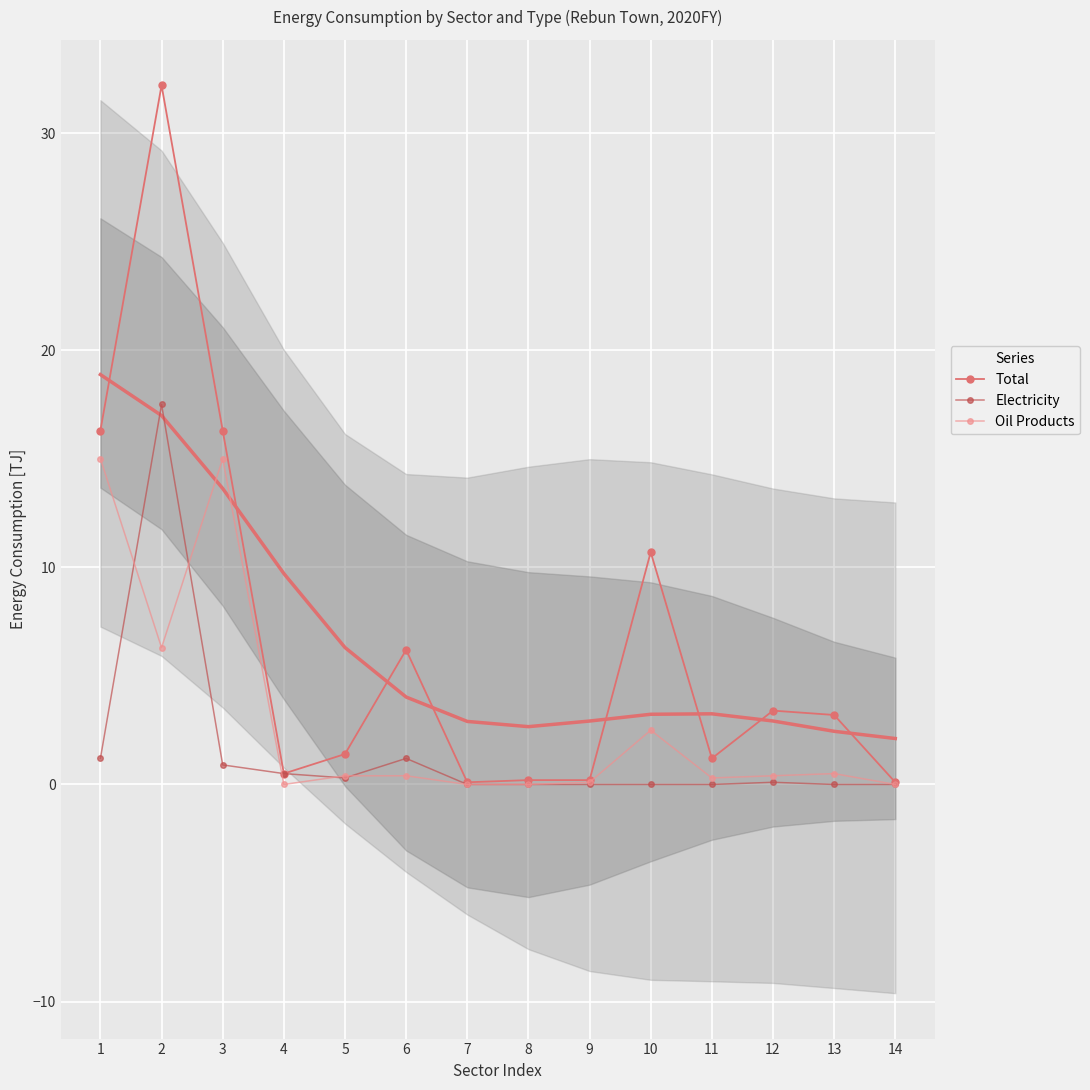

At which label is Oil Products closest to 7?

2